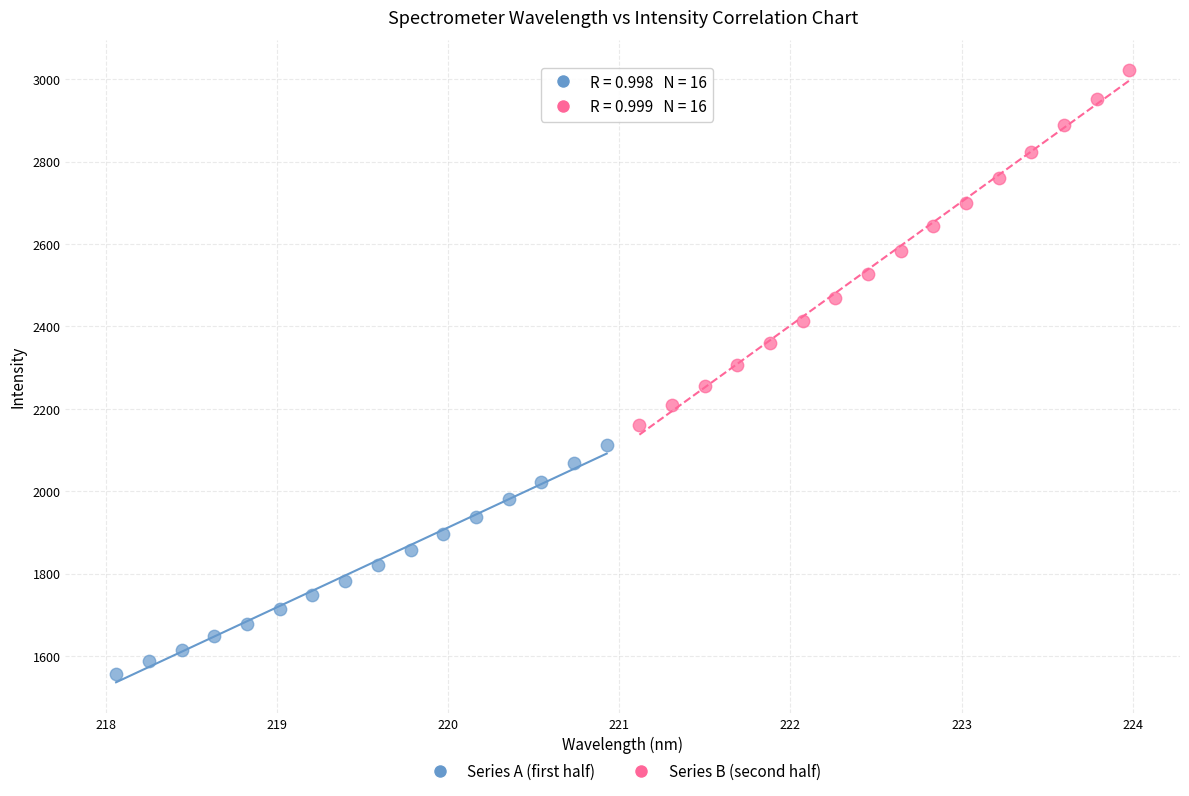

Which series reaches the minimum Y coordinate?

Series A (first half)